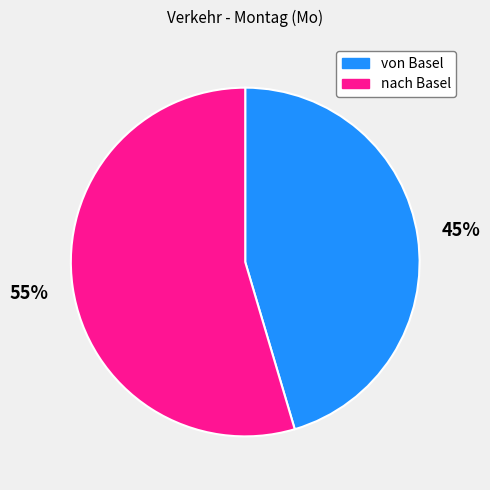

What is the largest slice in the pie chart?

nach Basel